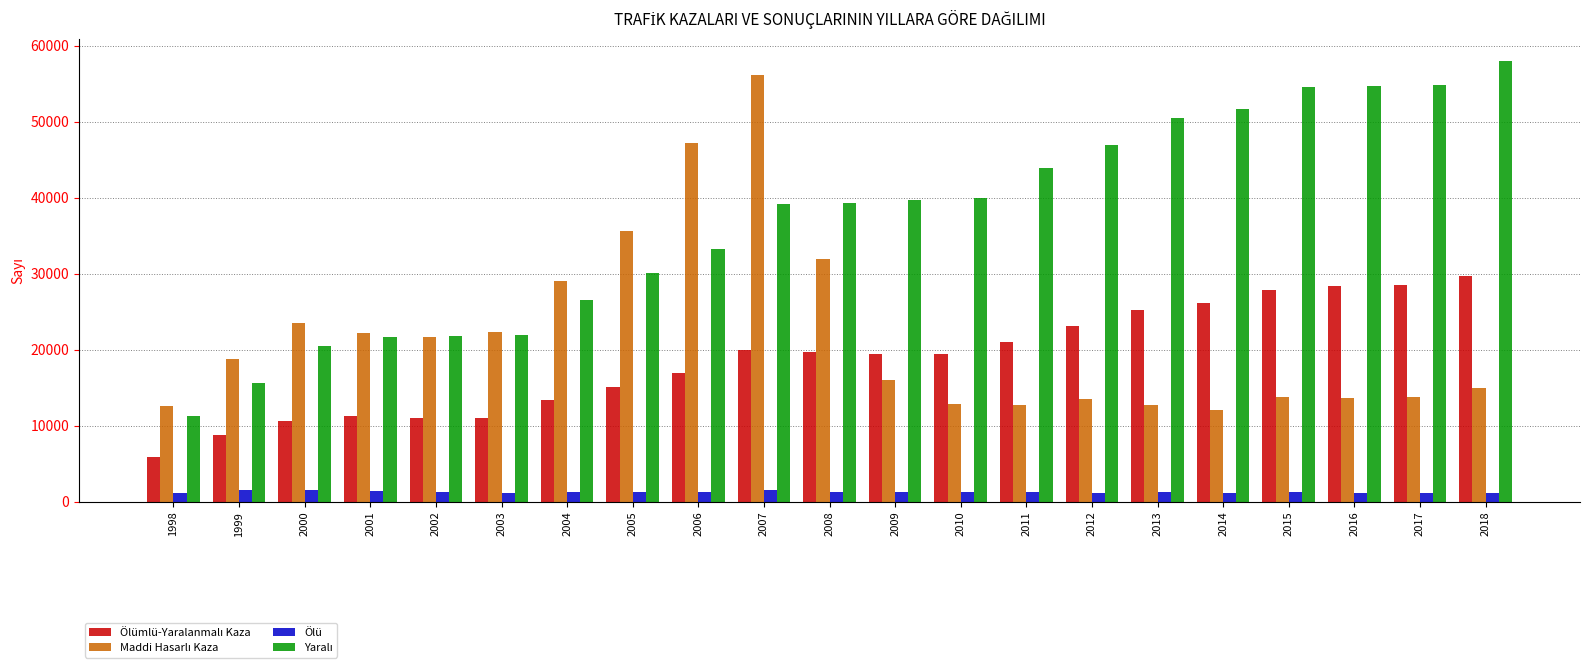

At how many categories does at least one series exceed 41524?

10